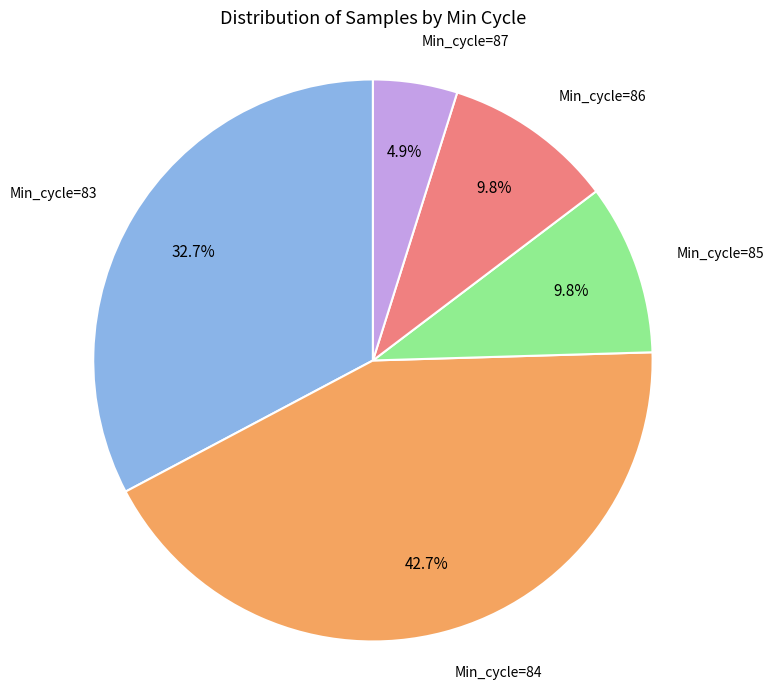

Count the number of slices in the pie.

5